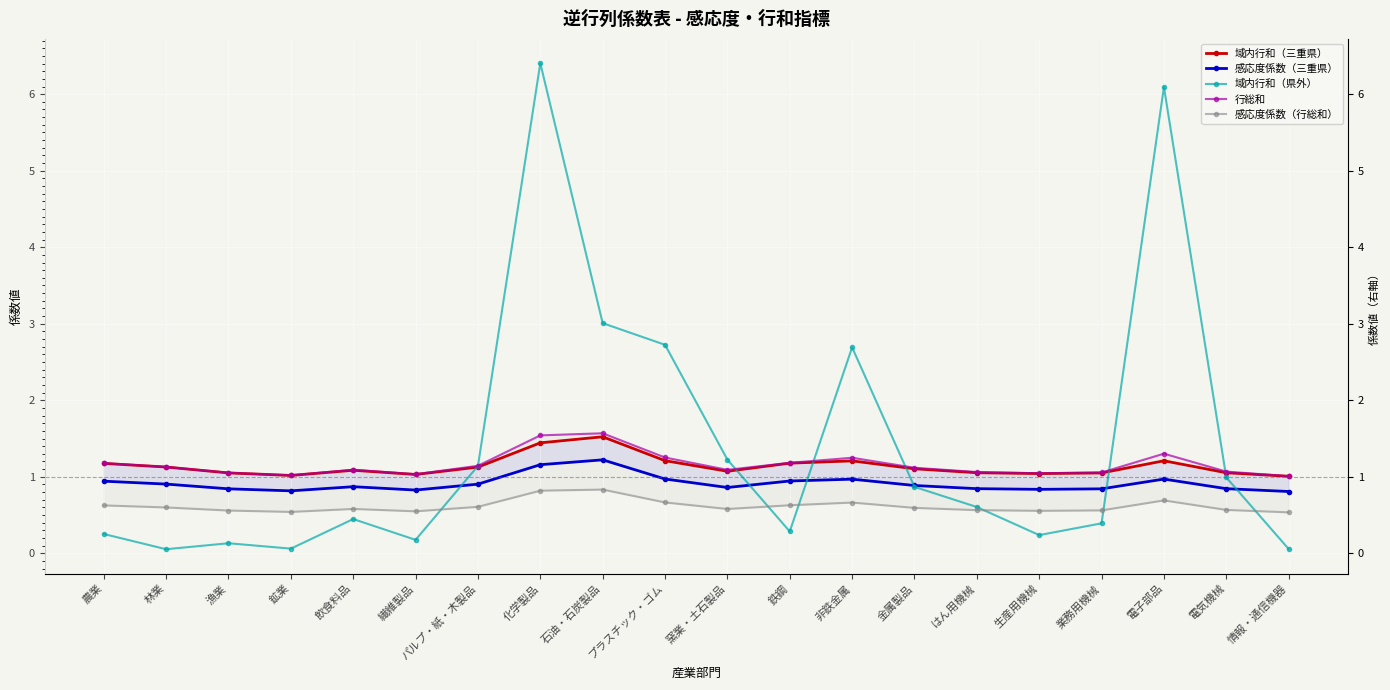

Which series changed the most between 飲食料品 and 業務用機械?

域内行和（県外）